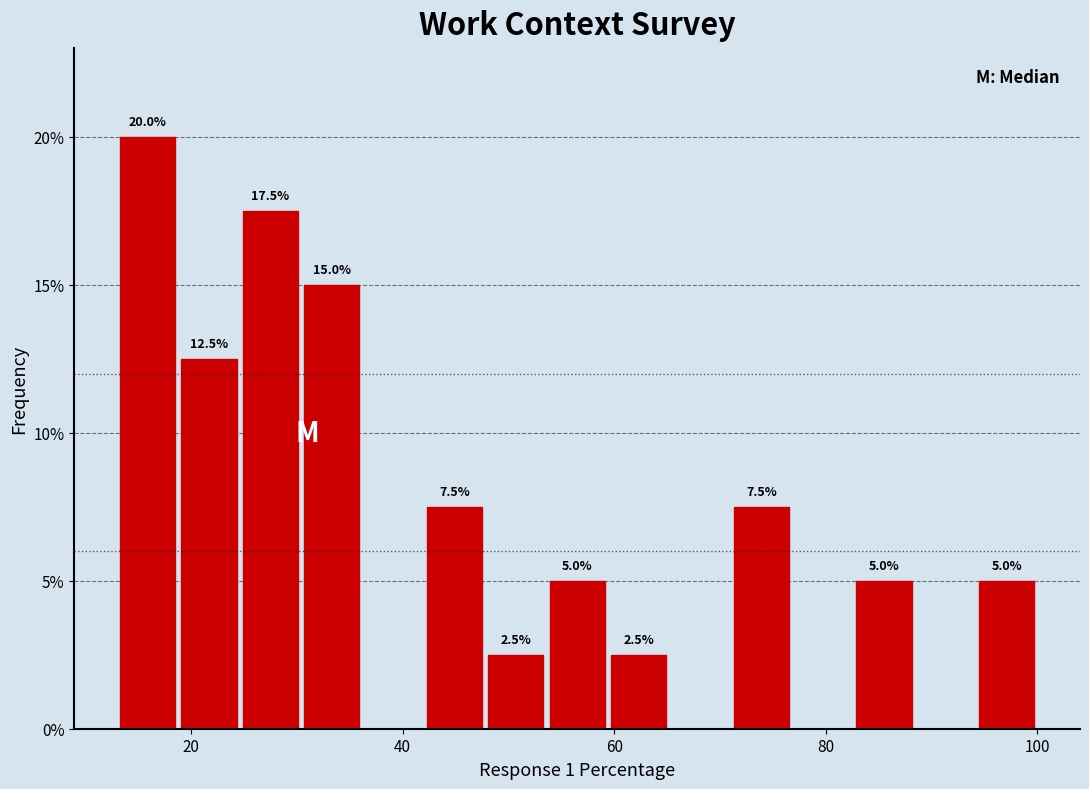

Read against the x-axis, roughly where is the centre of the tallest bar?

16